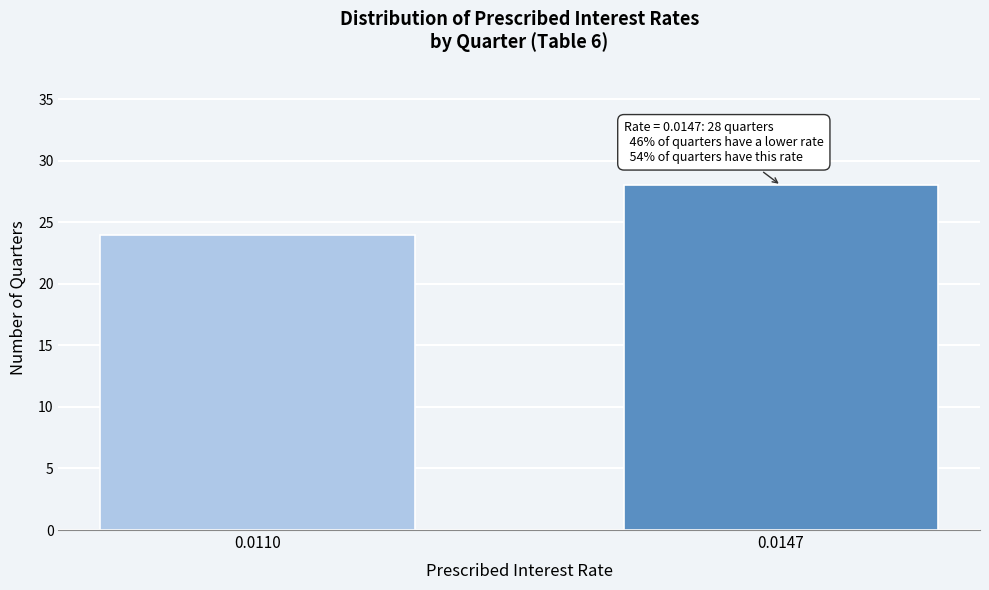

Reading left to right, what are all the values shown in this chart?

24	28